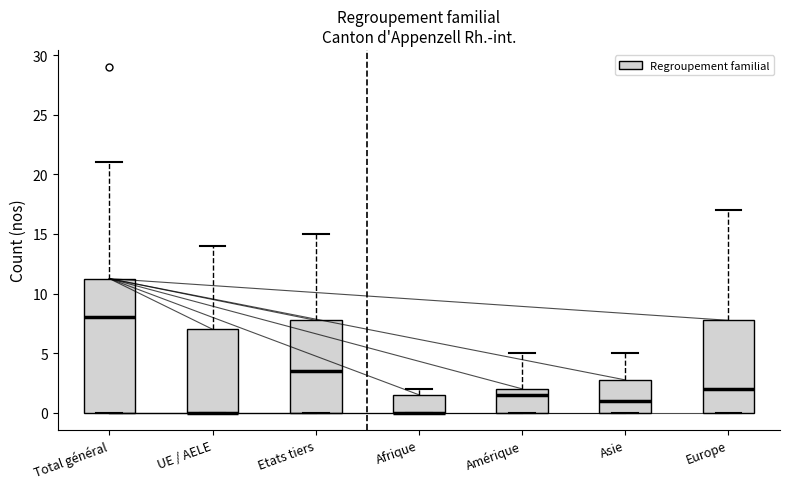

Where is the lower edge of the box for UE / AELE on the y-axis? The values are not printed on the chart, so give them approximately, as read against the axis.

0.0